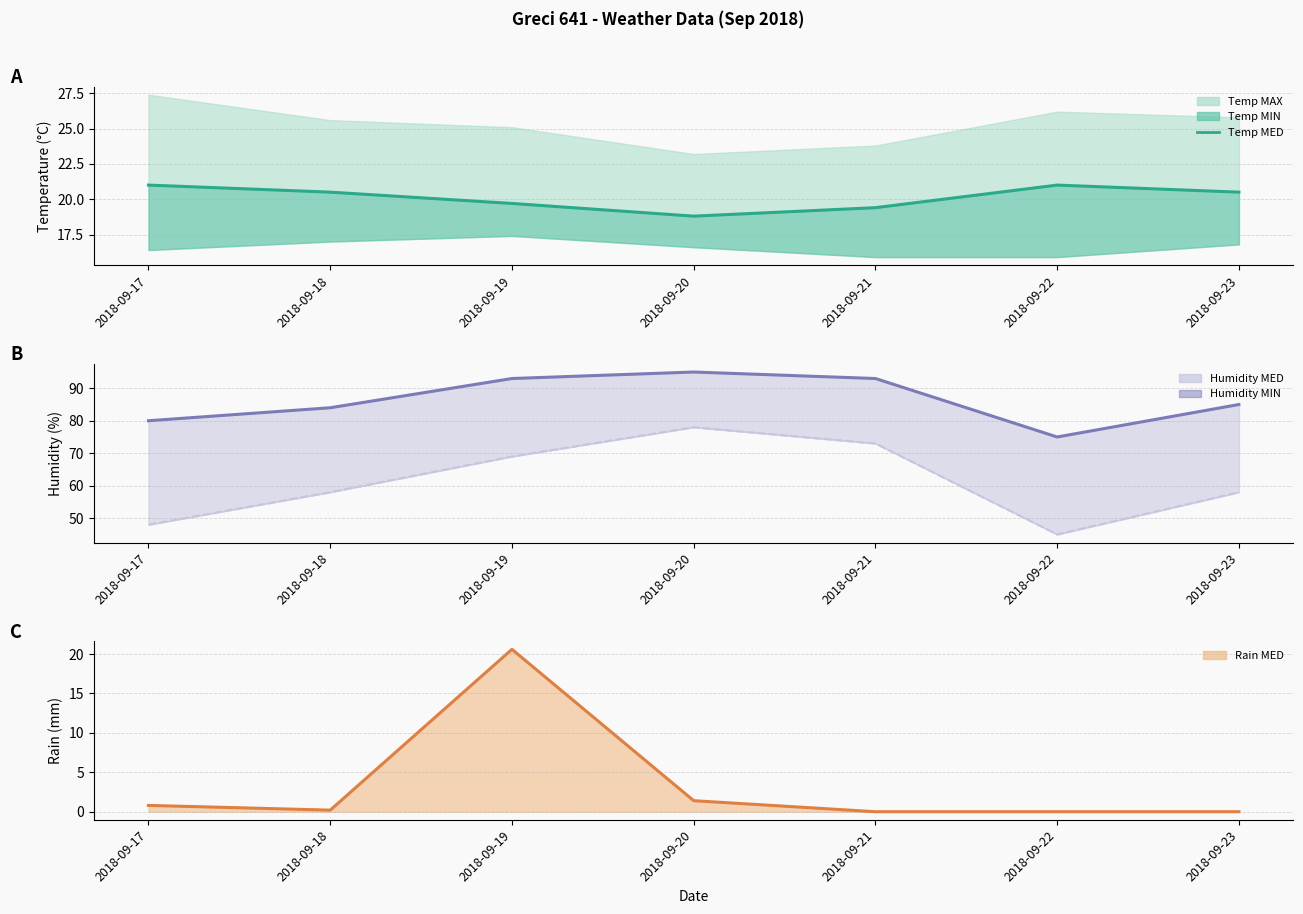

What is the average value of the Humidity MIN line series?

61.3